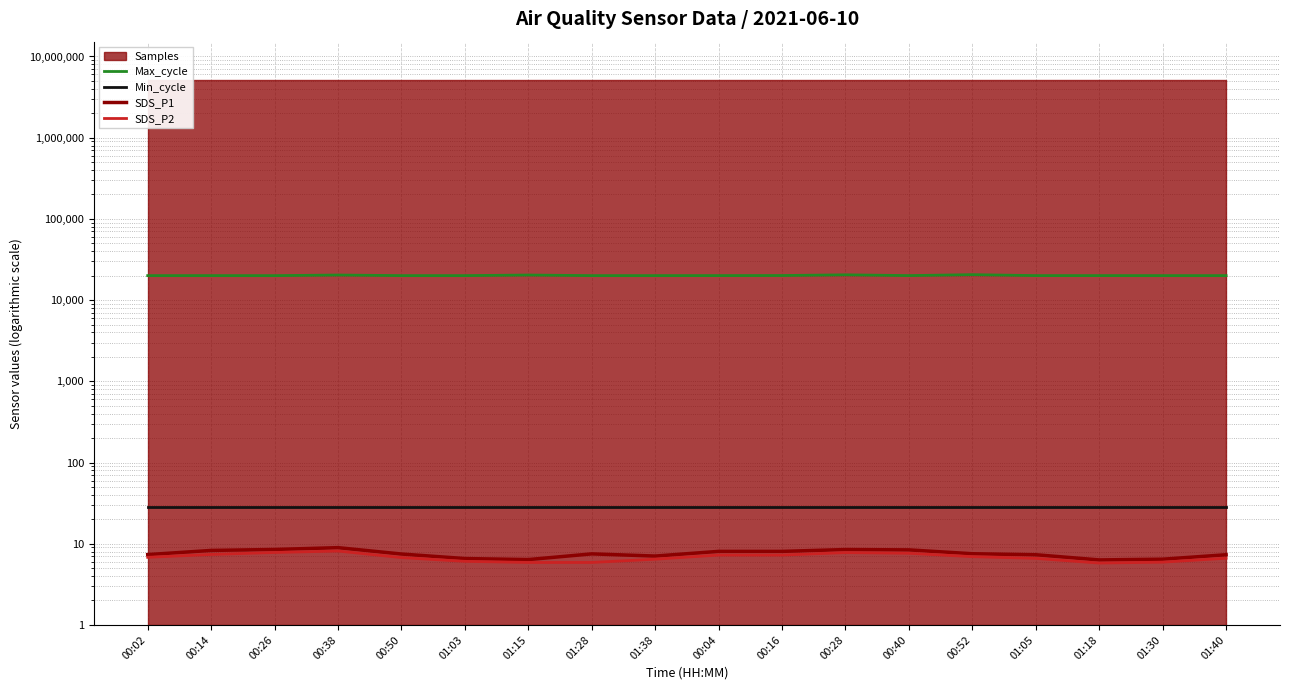

Reading left to right, list all the values displayed in this chart.

Max_cycle: 00:02=20017.0	00:14=20023.0	00:26=20008.0	00:38=20361.0	00:50=20020.0	01:03=20016.0	01:15=20360.0	01:28=20013.0	01:38=20020.0	00:04=20032.0	00:16=20074.0	00:28=20476.0	00:40=20033.0	00:52=20569.0	01:05=20028.0	01:18=20028.0	01:30=20020.0	01:40=20016.0
Min_cycle: 00:02=28.0	00:14=28.0	00:26=28.0	00:38=28.0	00:50=28.0	01:03=28.0	01:15=28.0	01:28=28.0	01:38=28.0	00:04=28.0	00:16=28.0	00:28=28.0	00:40=28.0	00:52=28.0	01:05=28.0	01:18=28.0	01:30=28.0	01:40=28.0
SDS_P1: 00:02=7.3	00:14=8.3	00:26=8.5	00:38=8.9	00:50=7.5	01:03=6.6	01:15=6.4	01:28=7.5	01:38=7.0	00:04=8.1	00:16=8.1	00:28=8.5	00:40=8.4	00:52=7.5	01:05=7.3	01:18=6.3	01:30=6.5	01:40=7.3
SDS_P2: 00:02=6.8	00:14=7.4	00:26=7.8	00:38=8.1	00:50=6.8	01:03=6.1	01:15=5.9	01:28=5.9	01:38=6.5	00:04=7.2	00:16=7.2	00:28=7.8	00:40=7.6	00:52=6.9	01:05=6.6	01:18=5.8	01:30=5.9	01:40=6.6